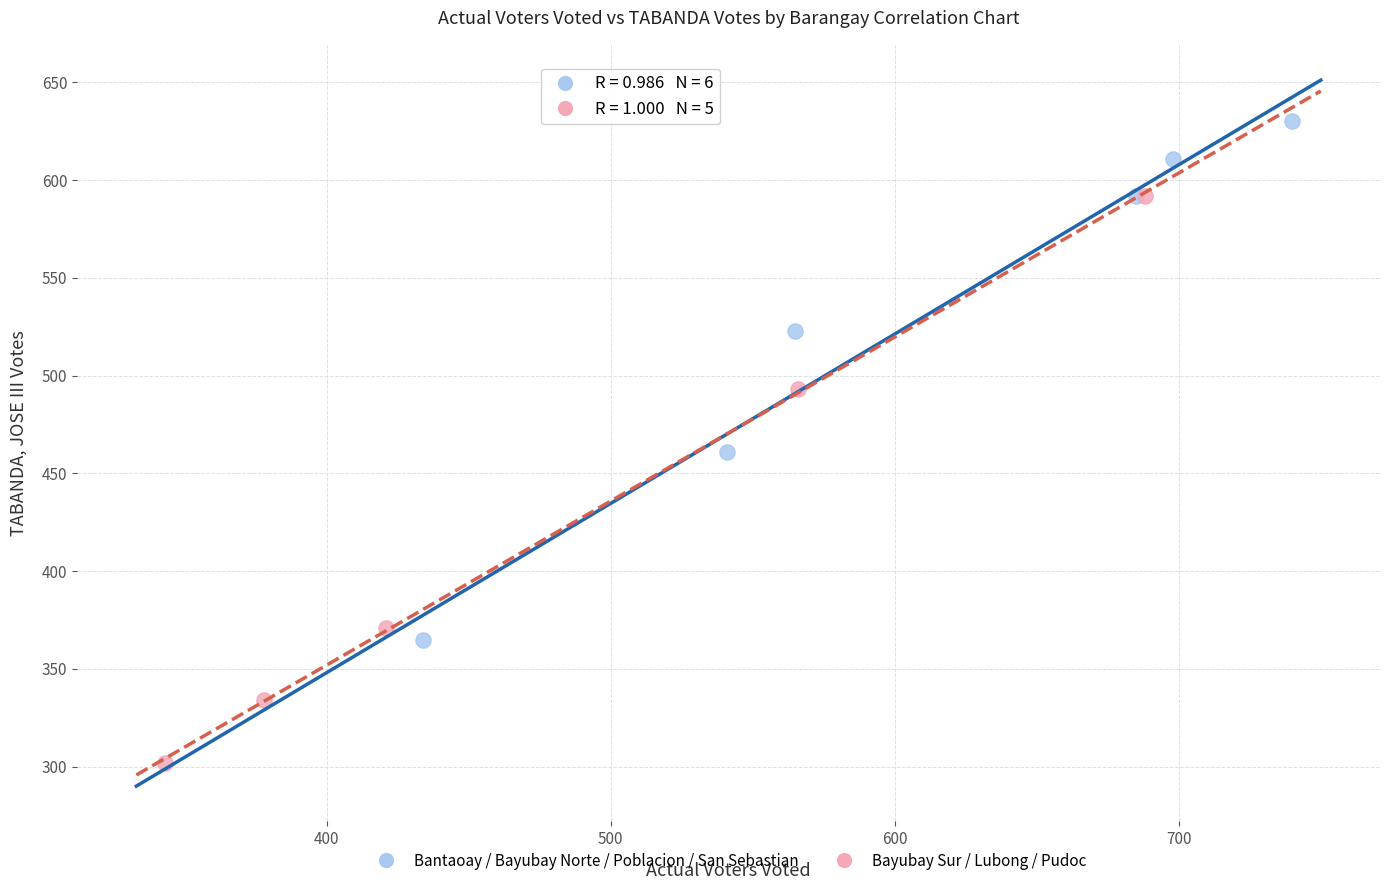

Which series reaches the minimum Y coordinate?

Bayubay Sur / Lubong / Pudoc